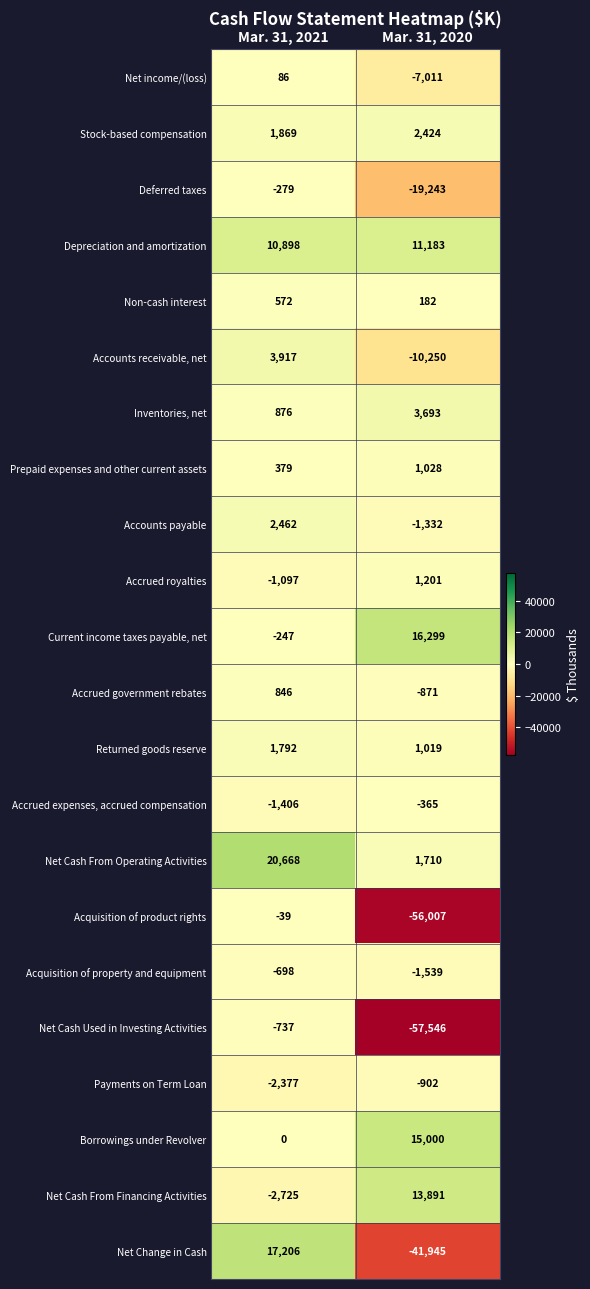

What is the difference between the highest and lowest values at Mar. 31, 2021?

23393